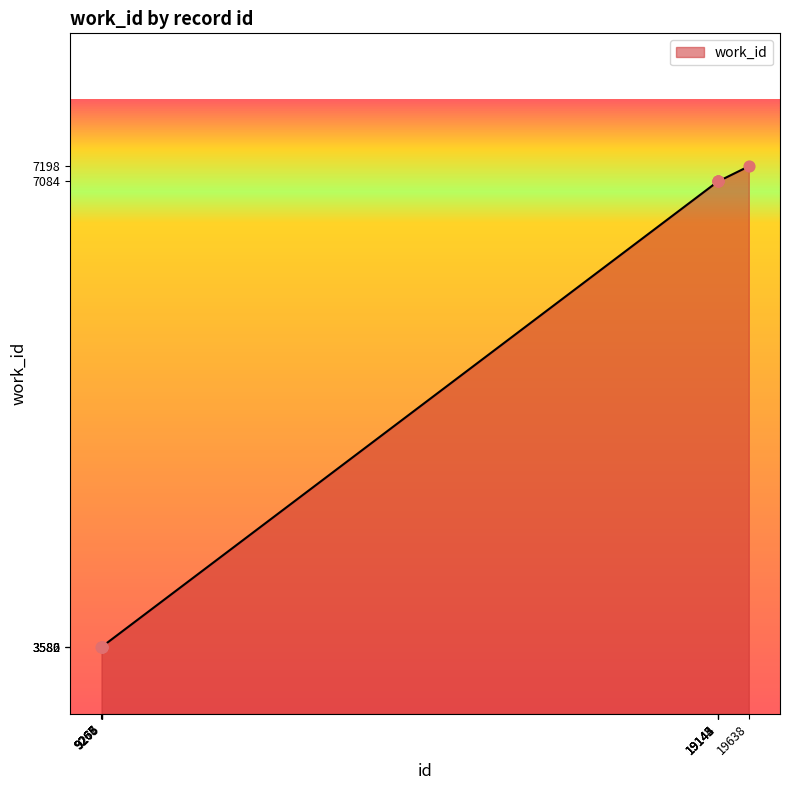

Between 19638 and 9267, which is larger?

19638